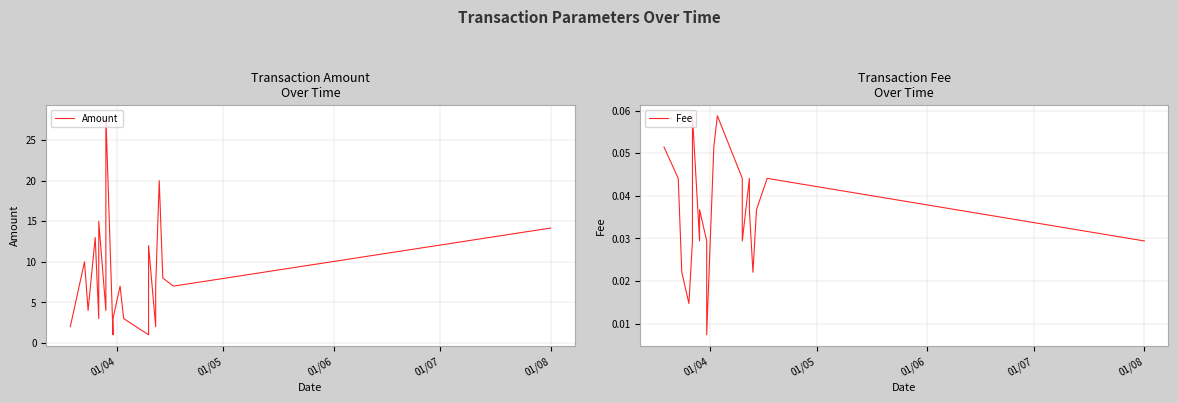

Rank the series by their maximum value, from lowest to highest.

Fee, Amount